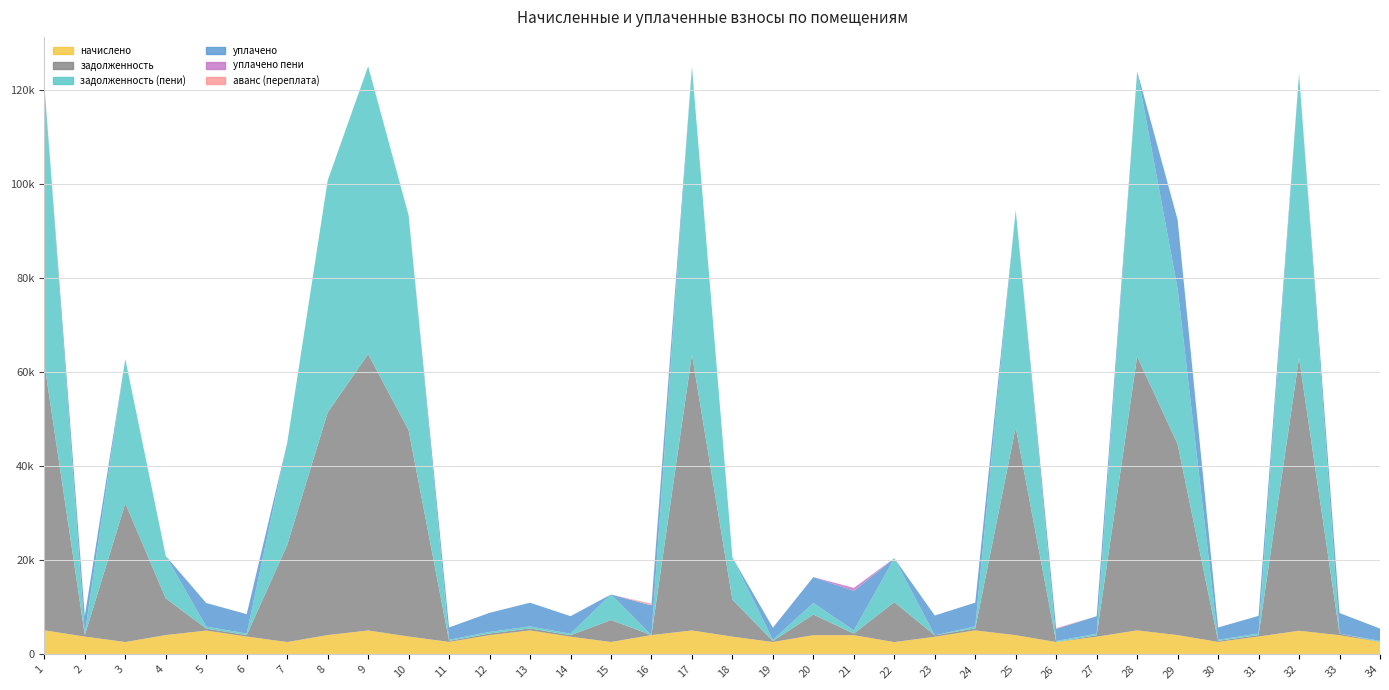

Reading left to right, transcribe all the data shown in this chart.

начислено: 5109.0	3776.6	2626.7	4098.6	5057.2	3784.1	2624.8	4094.9	5082.1	3794.3	2647.9	4090.3	5088.6	3760.0	2630.4	4094.9	5079.4	3766.4	2628.5	4078.3	4076.4	2612.8	3737.8	5096.9	4077.4	2620.2	3756.4	5099.8	4090.3	2648.9	3791.5	5019.2	4070.9	2640.5
задолженность (пени): 59165.2	314.7	30693.7	9013.8	421.4	315.3	21709.0	49277.1	61157.2	45658.4	220.7	340.9	424.1	313.3	5437.2	0.0	61122.5	8986.5	219.0	2465.5	680.9	9332.5	0.0	424.7	46094.8	218.3	311.3	60620.5	33020.4	220.7	316.0	60399.7	0.0	220.0
задолженность: 56731.4	314.7	29435.1	7788.6	421.4	315.3	20600.5	47291.7	58693.1	43818.8	220.7	340.9	424.1	313.3	4659.2	0.0	58659.8	7844.0	219.0	4375.7	339.7	8470.8	311.5	424.7	44190.0	0.0	313.0	58165.2	40572.8	220.7	316.0	57966.1	339.2	0.0
уплачено пени: 0.0	0.0	0.0	0.0	0.0	14.8	0.0	0.0	0.0	0.0	1.3	0.1	0.0	0.0	0.0	6.2	0.0	0.0	26.7	0.0	646.0	0.0	0.0	0.0	0.0	0.1	0.0	0.0	0.0	0.0	0.0	0.0	0.0	0.0
уплачено: 0.0	3743.2	0.0	0.0	5012.3	4119.5	0.0	0.0	0.0	0.0	2624.4	4054.1	5043.5	3726.6	0.0	6309.6	0.0	0.0	2587.5	5500.0	8377.0	0.0	4204.6	5051.7	0.0	2597.0	3724.8	0.0	14631.9	2625.4	3757.9	0.0	4374.0	2617.1
аванс (переплата): 0.0	0.0	0.0	0.0	0.0	0.0	0.0	0.0	0.0	0.0	0.0	0.0	0.0	0.0	0.0	341.2	0.0	0.0	0.0	0.0	0.0	0.0	0.0	0.0	0.0	166.2	0.0	0.0	0.0	0.0	0.0	0.0	0.0	0.0